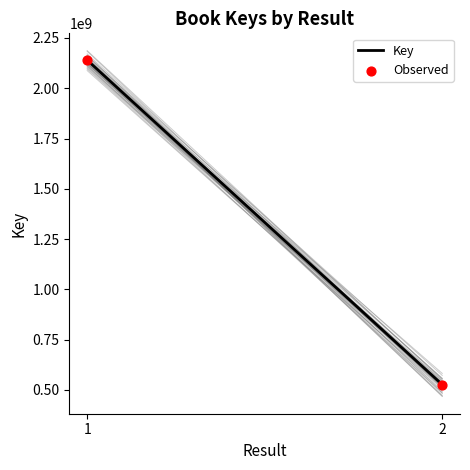

What is the range of Y values (max minus min)?

1612915424